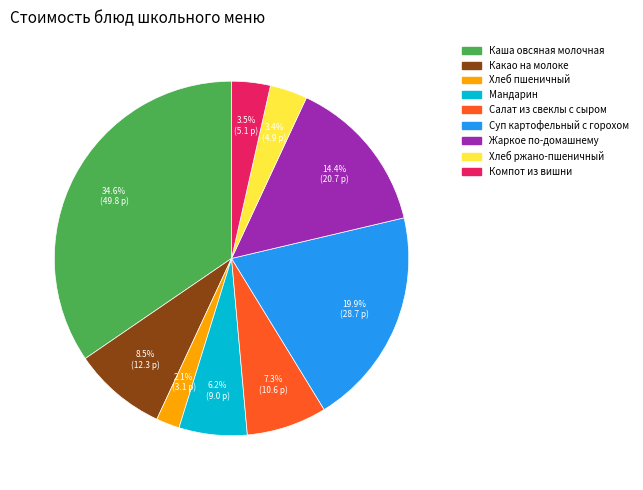

To the nearest percent, what portion does Хлеб ржано-пшеничный represent?

3%